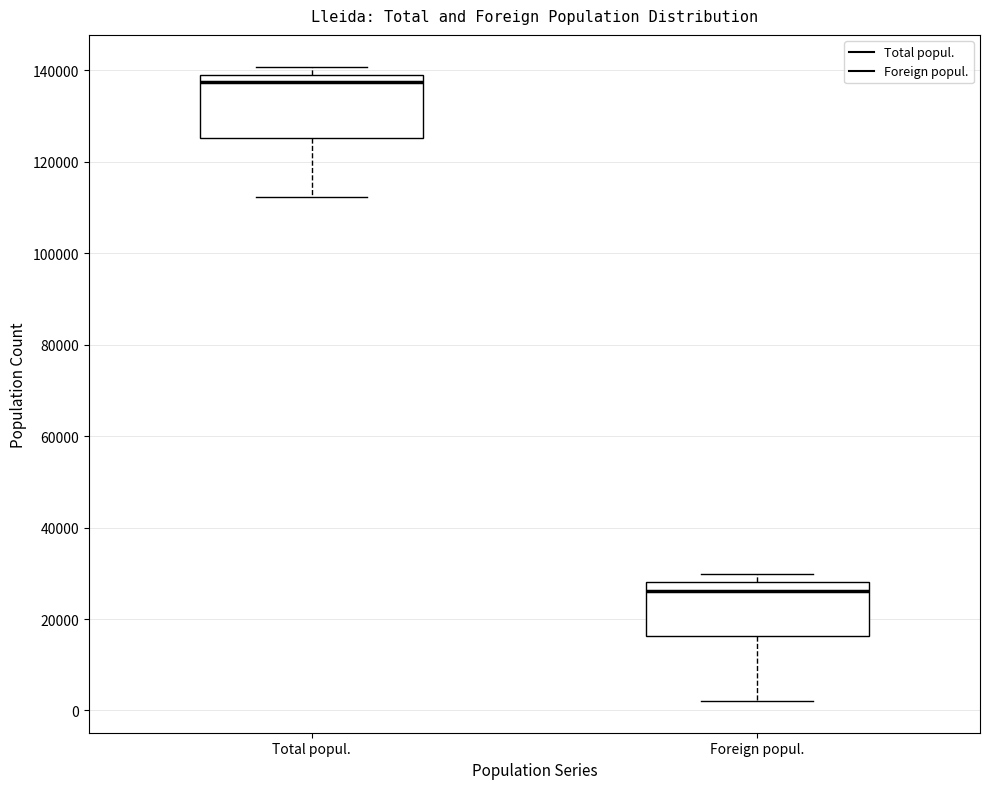

Reading left to right, read every box against the y-axis: the position of its median line, the range the box covers, and the ends of its whiskers. The values are not printed on the chart, so give them approximately, as read against the axis.

Total popul.: median 138000, box 126000 to 140000, whiskers 112000 to 140000 (just above the box's upper edge)
Foreign popul.: median 26000, box 16000 to 28000, whiskers 2000 to 30000